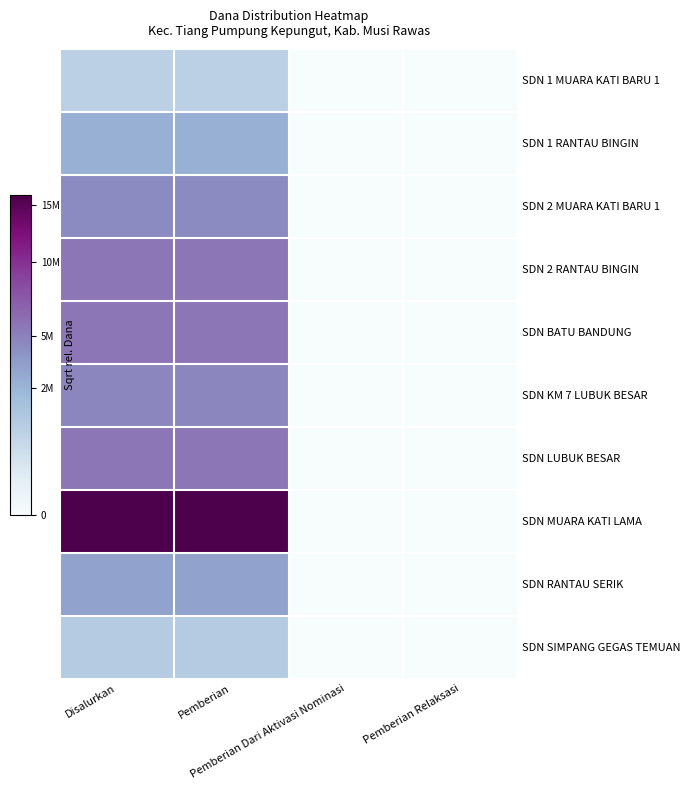

Between Pemberian Relaksasi and Disalurkan, which is larger?

Disalurkan